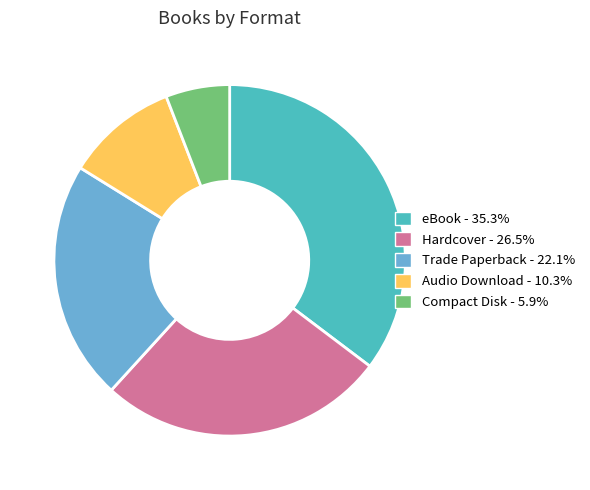

Is there a majority slice in this chart?

No